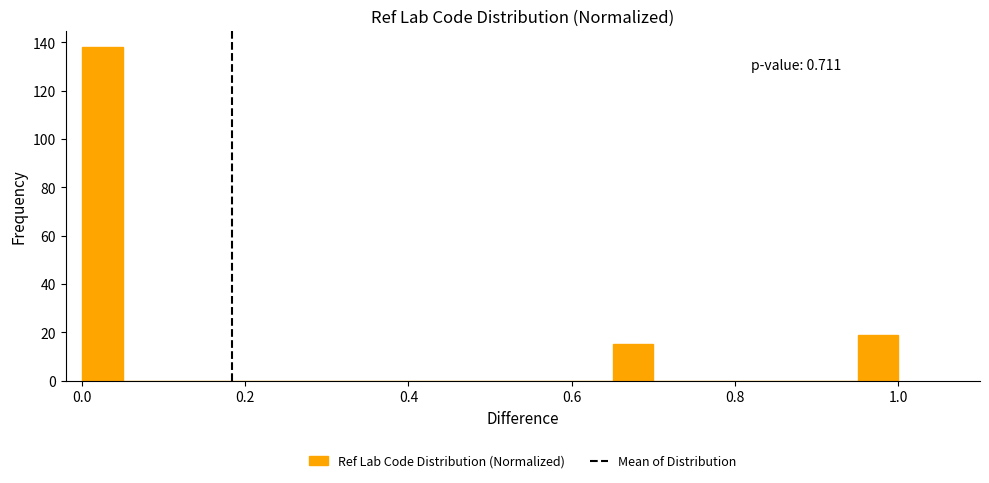

Read against the x-axis, roughly where is the centre of the tallest bar?

0.02